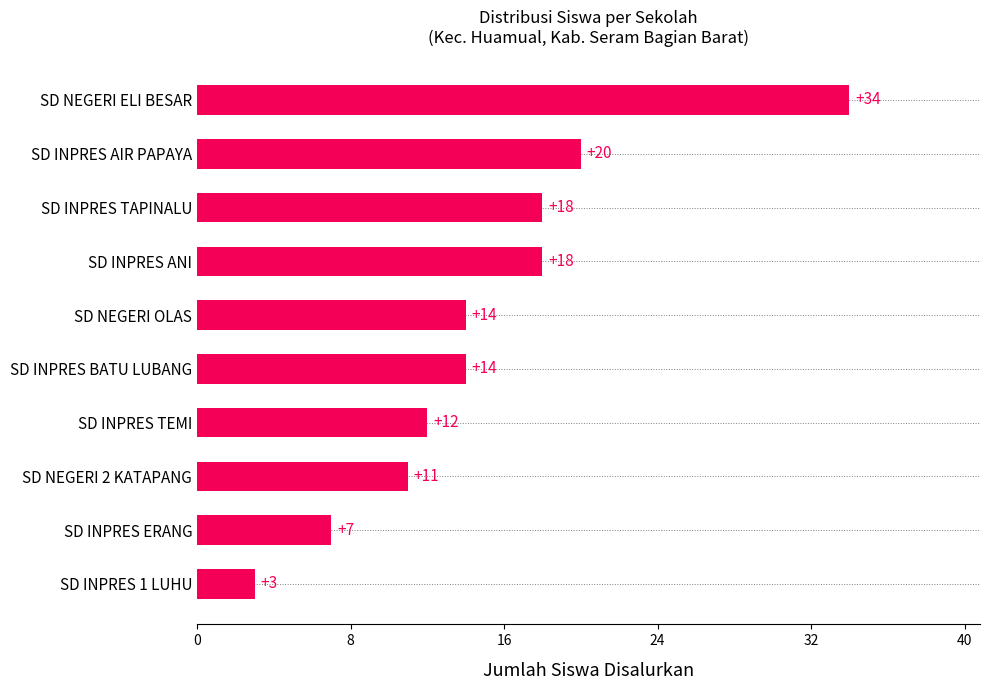

Reading top to bottom, transcribe all the data shown in this chart.

SD NEGERI ELI BESAR=34	SD INPRES AIR PAPAYA=20	SD INPRES TAPINALU=18	SD INPRES ANI=18	SD NEGERI OLAS=14	SD INPRES BATU LUBANG=14	SD INPRES TEMI=12	SD NEGERI 2 KATAPANG=11	SD INPRES ERANG=7	SD INPRES 1 LUHU=3